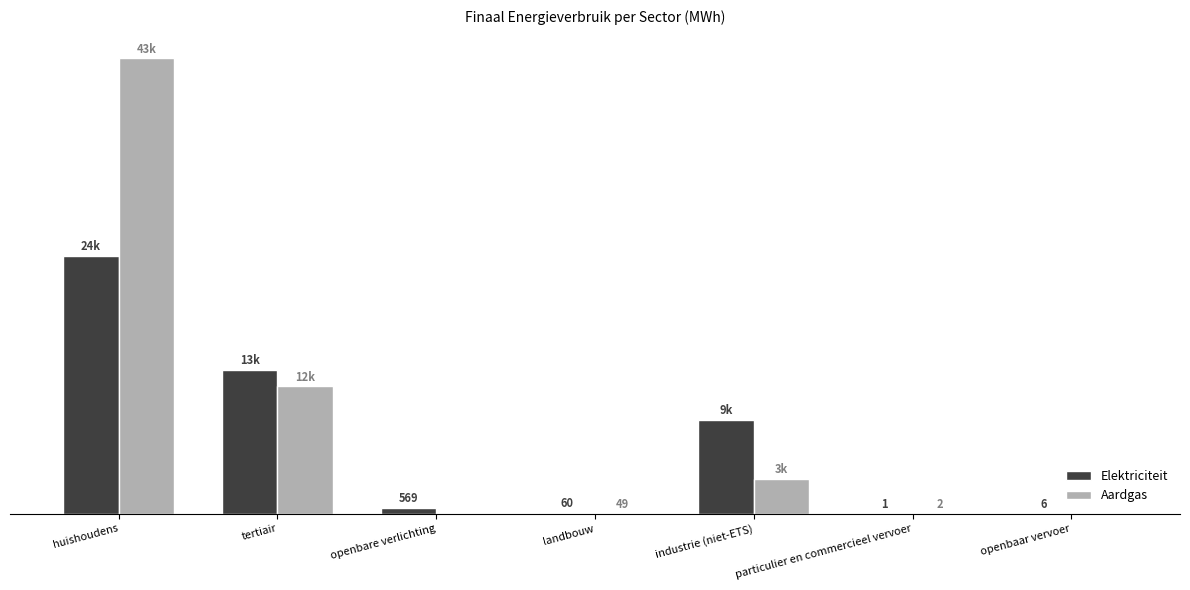

Is it true that Elektriciteit equals 6.0 at openbaar vervoer?

True